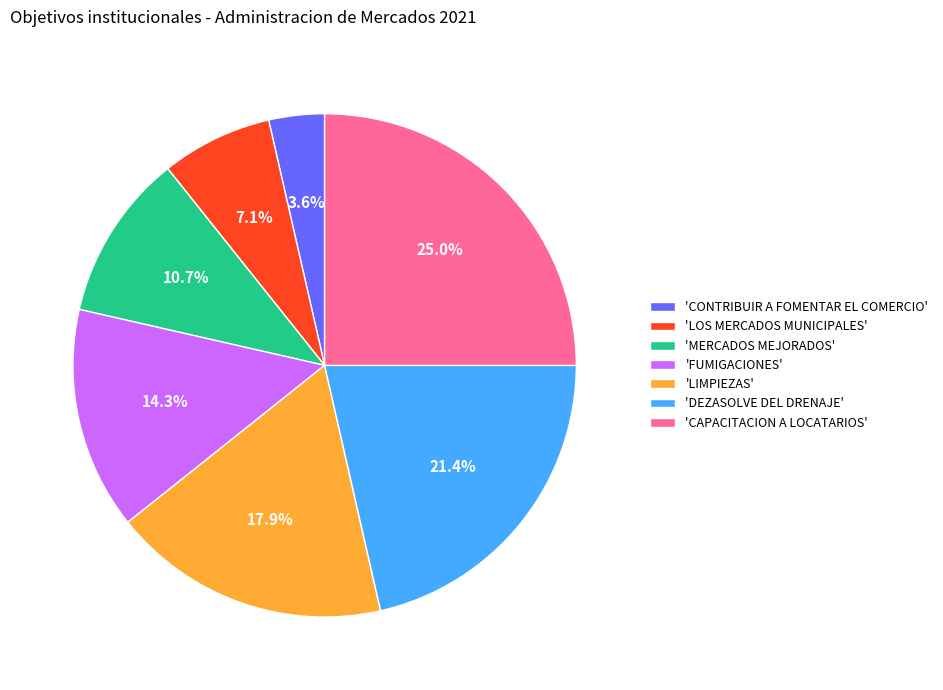

Is the sum of 'LOS MERCADOS MUNICIPALES' and 'FUMIGACIONES' greater than half?

No